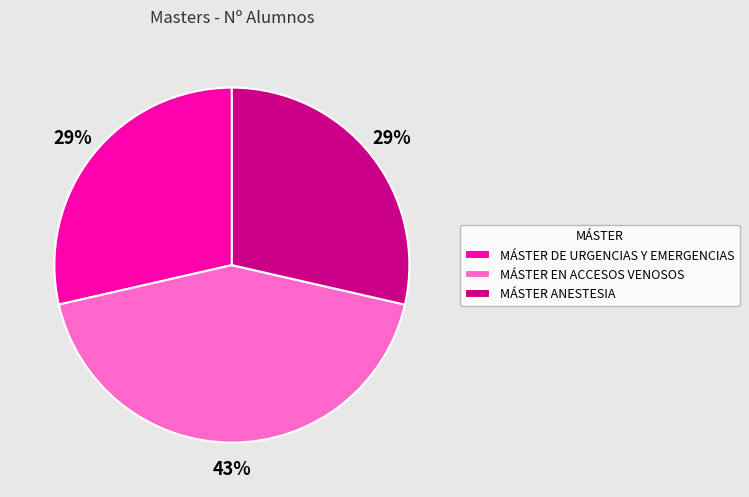

True or false: MÁSTER ANESTESIA accounts for 29% of the total.

True